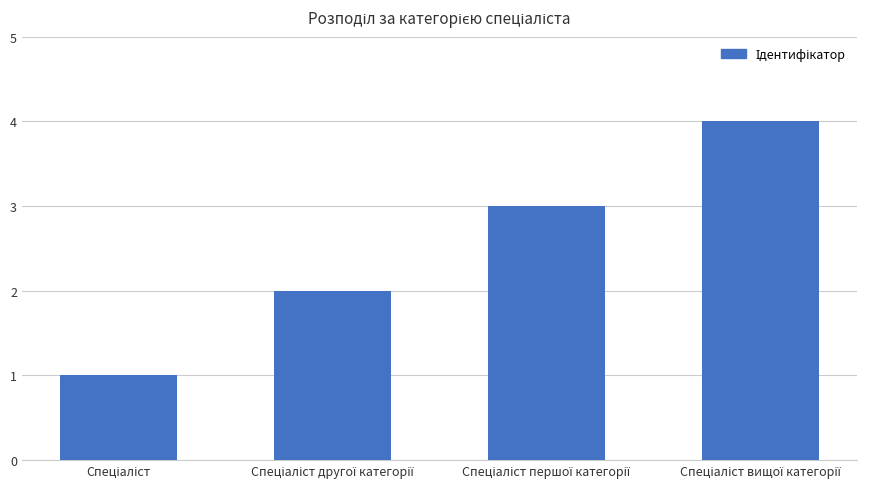

What is the minimum value shown in the chart?

1